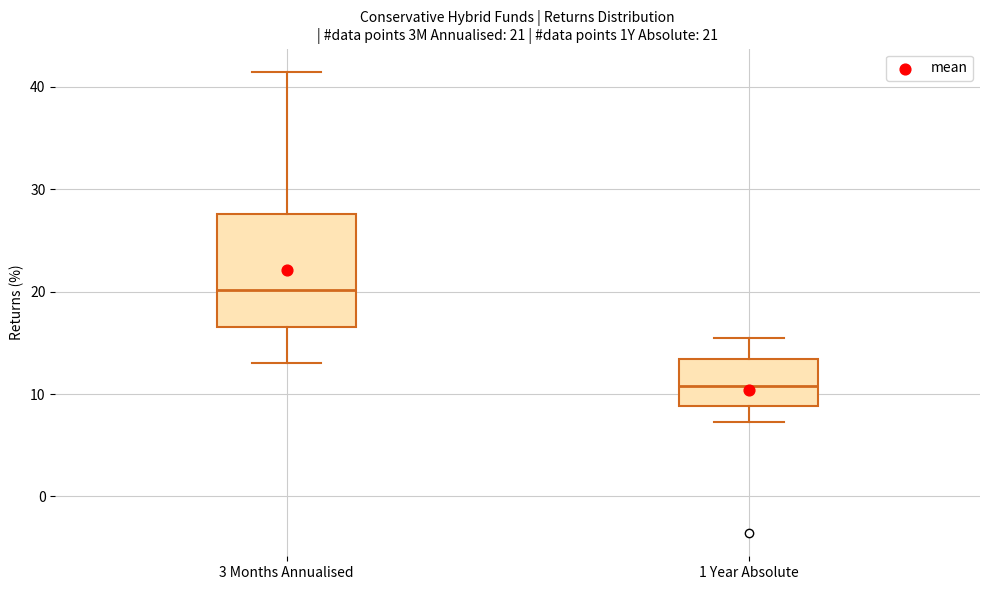

Which box's median line is the highest?

3 Months Annualised